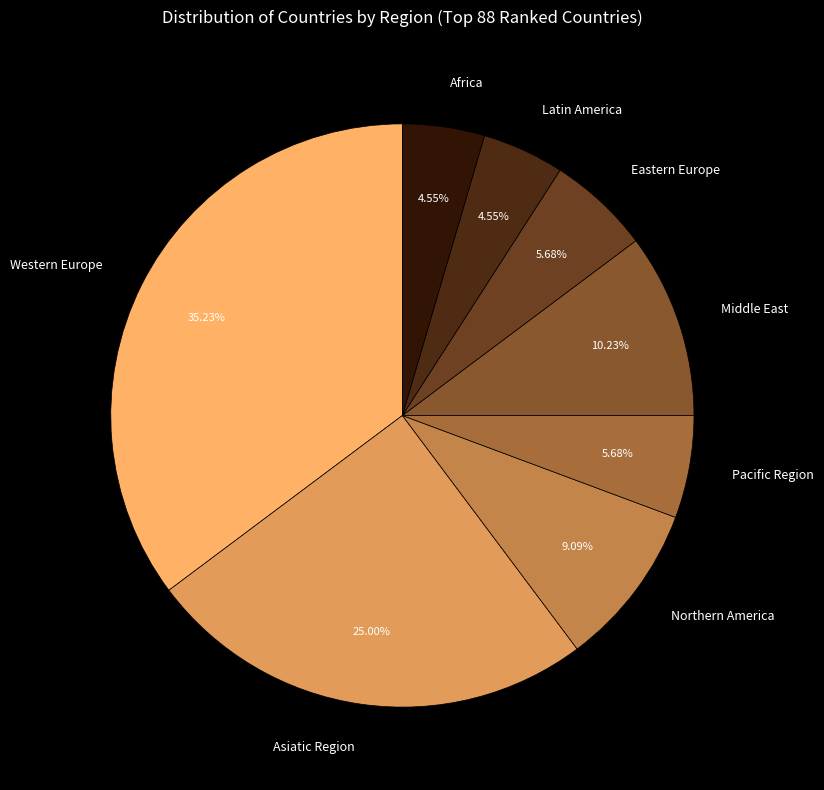

Does Pacific Region account for over 50% of the chart?

No